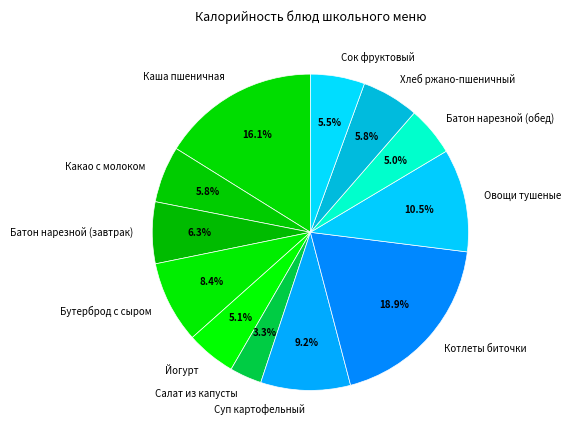

Does Котлеты биточки represent more than half of the total?

No